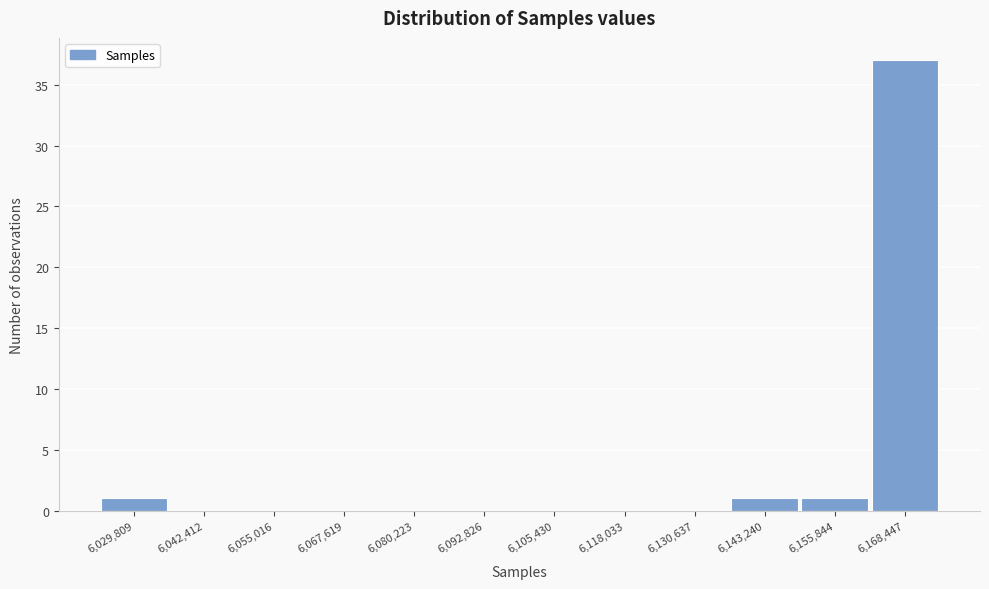

Reading left to right, transcribe all the data shown in this chart.

6,029,809=1	6,042,412=0	6,055,016=0	6,067,619=0	6,080,223=0	6,092,826=0	6,105,430=0	6,118,033=0	6,130,637=0	6,143,240=1	6,155,844=1	6,168,447=37